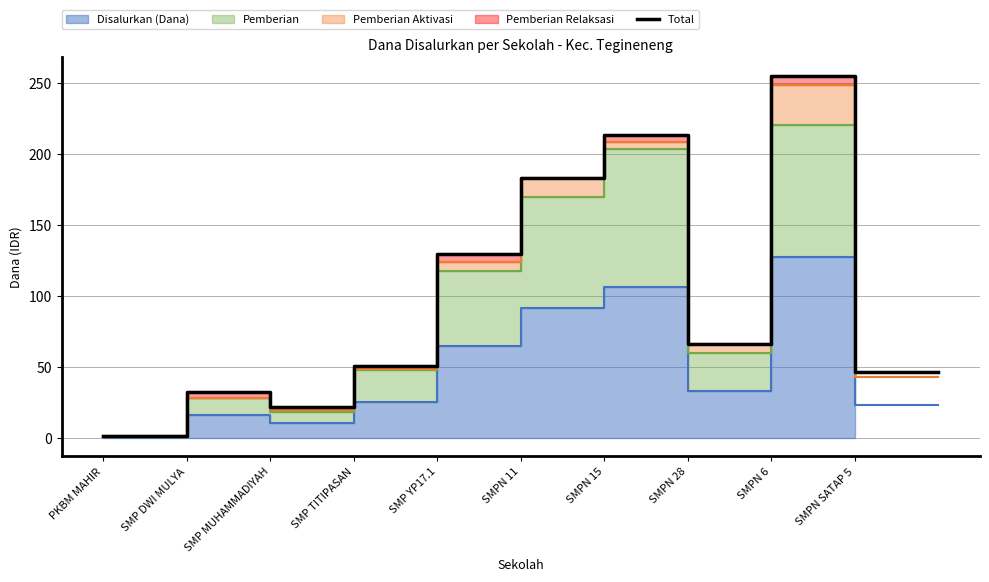

True or false: the data shows 32.2 at SMP DWI MULYA.

True